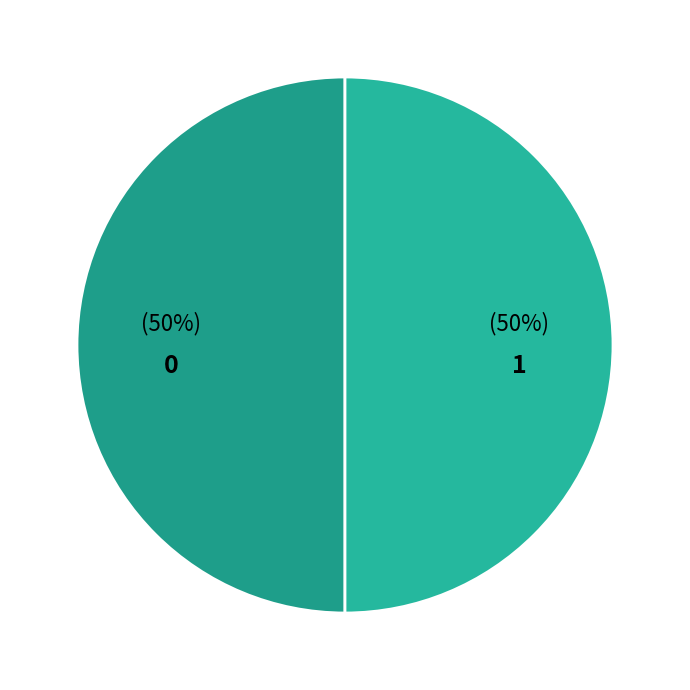

To the nearest percent, what is the average slice percentage?

50%